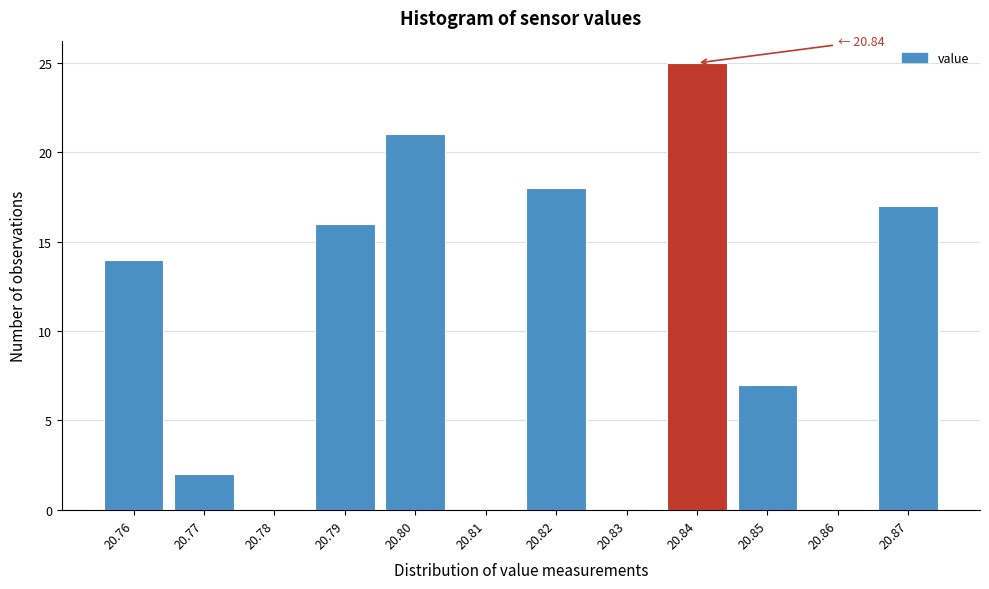

Over which range of the x-axis is the bar tallest?

20.835 to 20.845